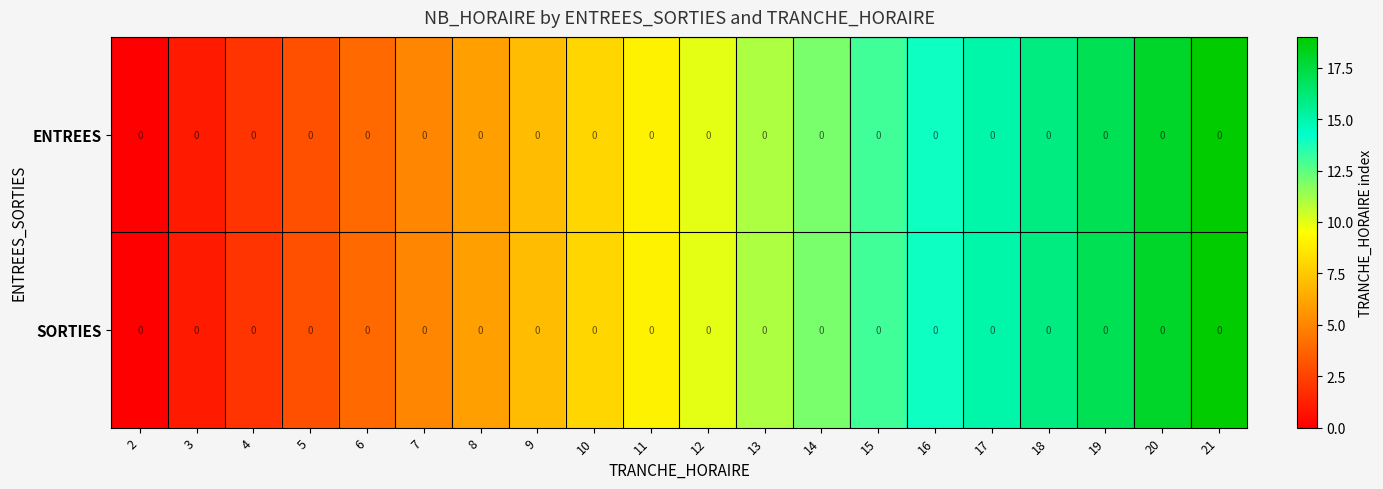

Rank the series at 15 from highest to lowest value.

ENTREES, SORTIES